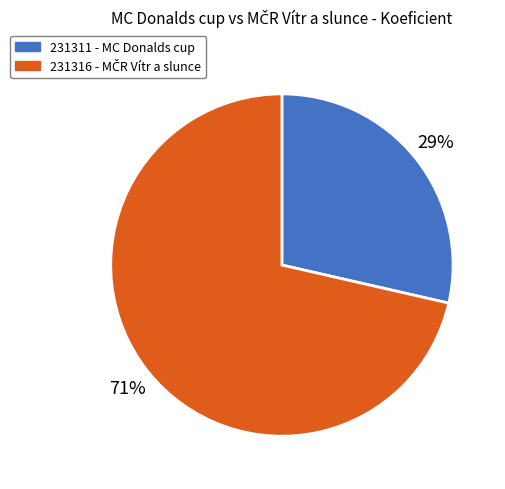

Is the sum of 231316 and 231311 greater than half?

Yes